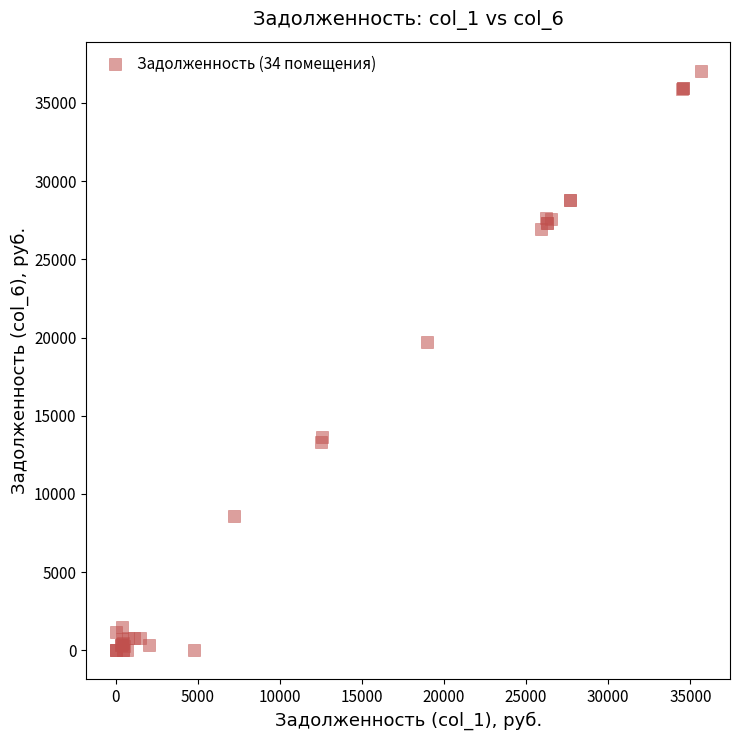

What Y value in the scatter plot is closest to 18533?

19744.1